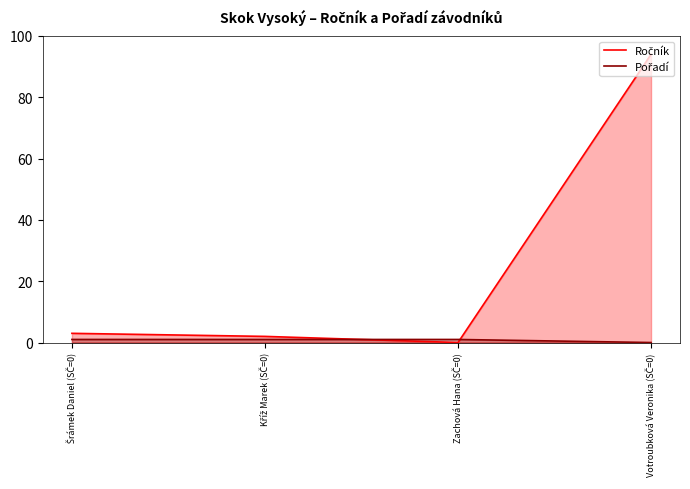

How many data points in Ročník are less than 3?

2